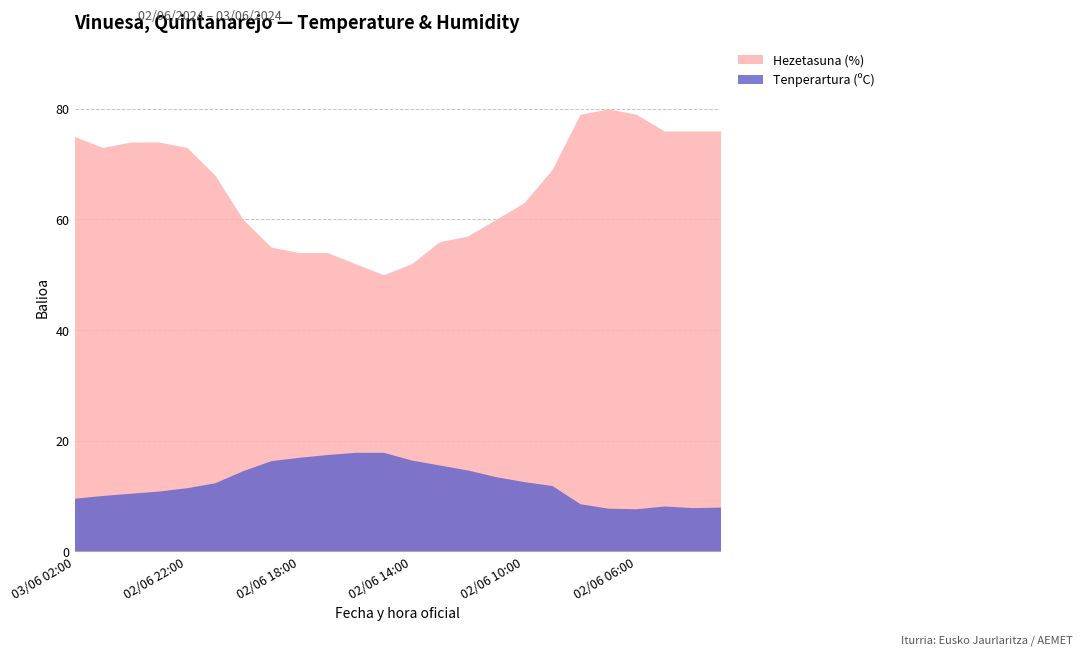

True or false: Tenperartura (ºC) has more than 2 interior local peaks.

False